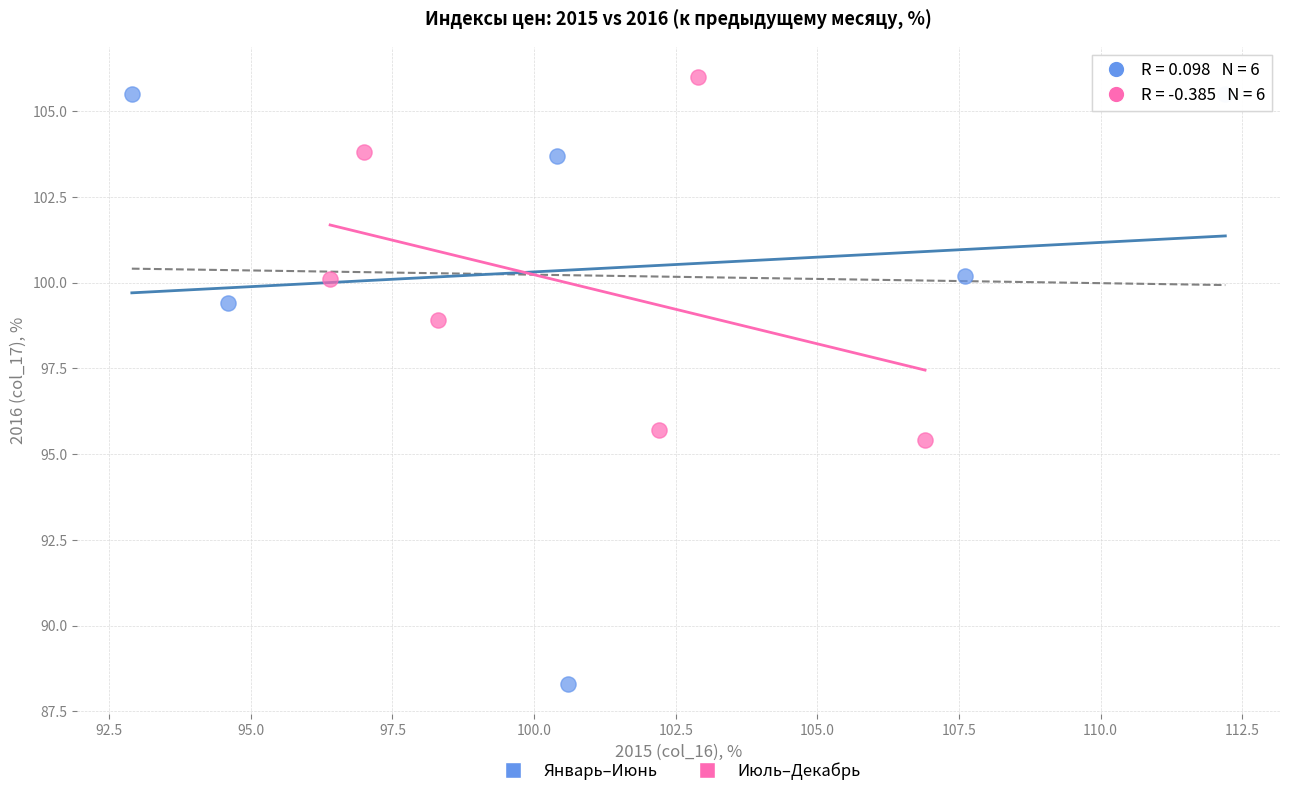

Which series contains the lowest Y value?

Январь–Июнь